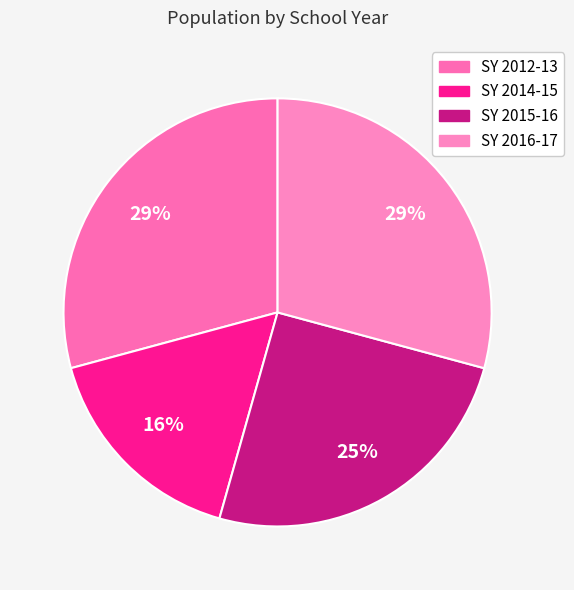

Count the number of slices in the pie.

4